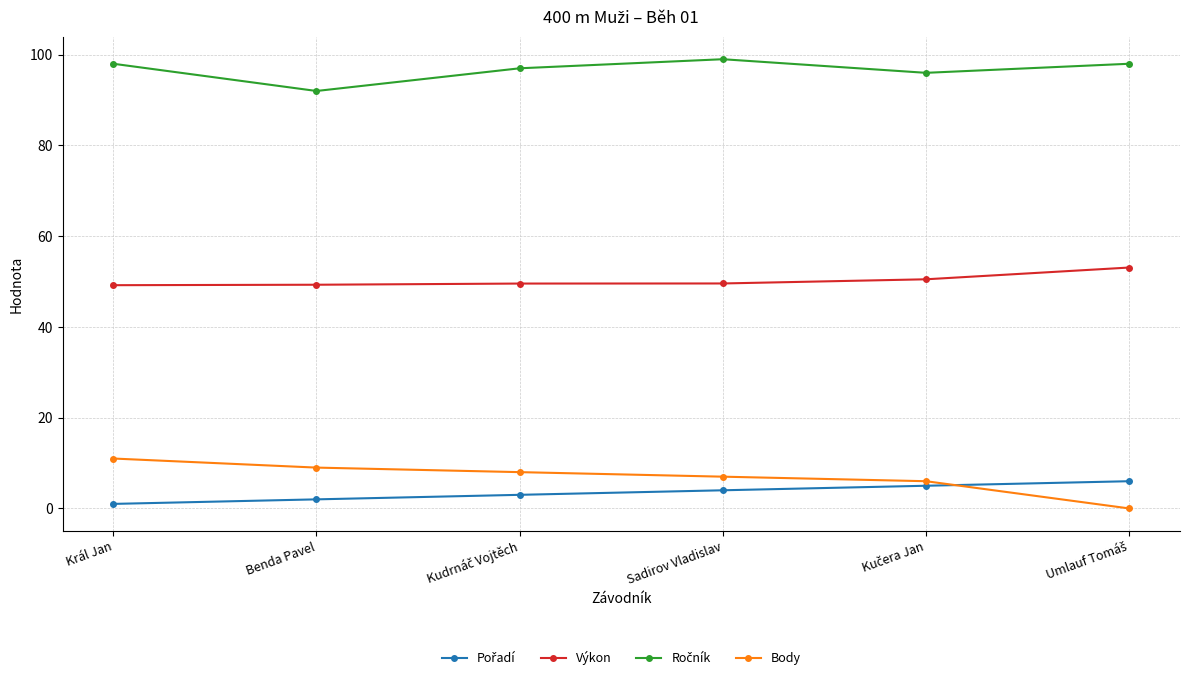

The value of Výkon at Benda Pavel is 49.3. True or false?

True